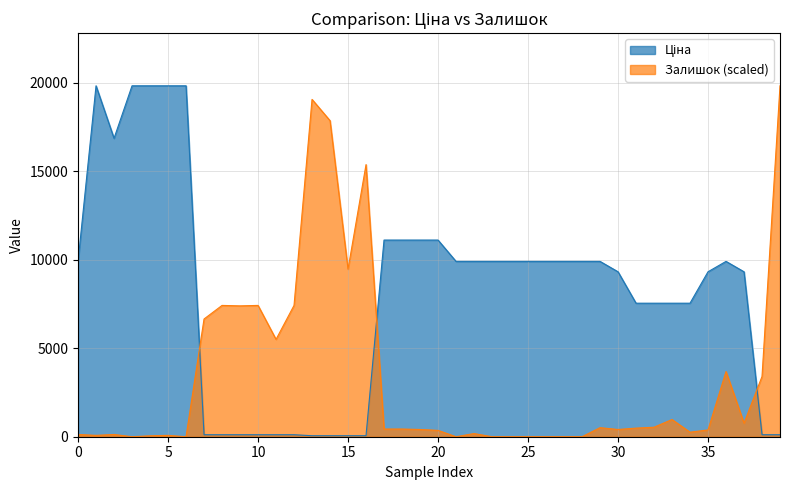

What is the difference between the maximum and minimum values in the Залишок (scaled) series?

19831.1